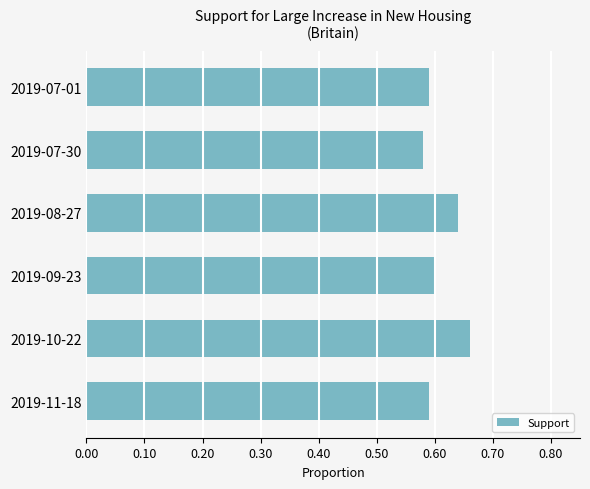

Between 2019-08-27 and 2019-11-18, which is larger?

2019-08-27